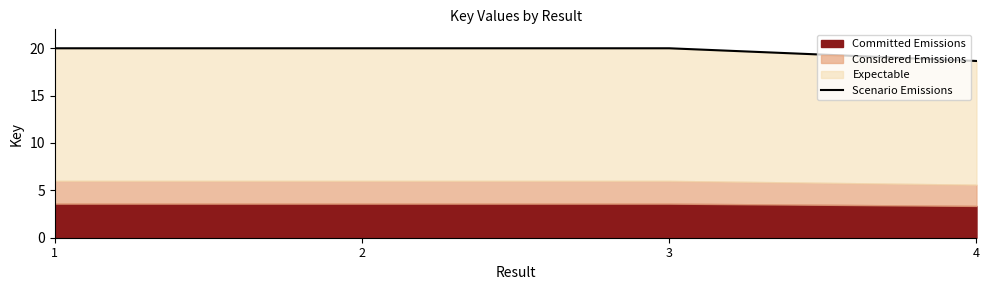

List the labels in order of value, largest first.

1, 3, 2, 4